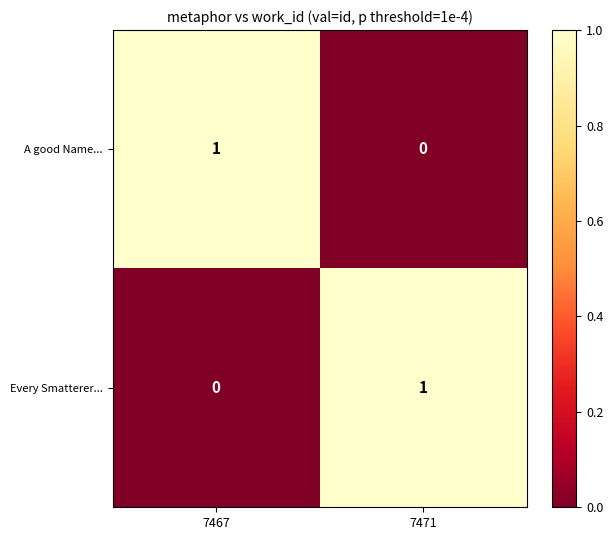

At 7471, list the series in order from smallest to largest.

A good Name..., Every Smatterer...